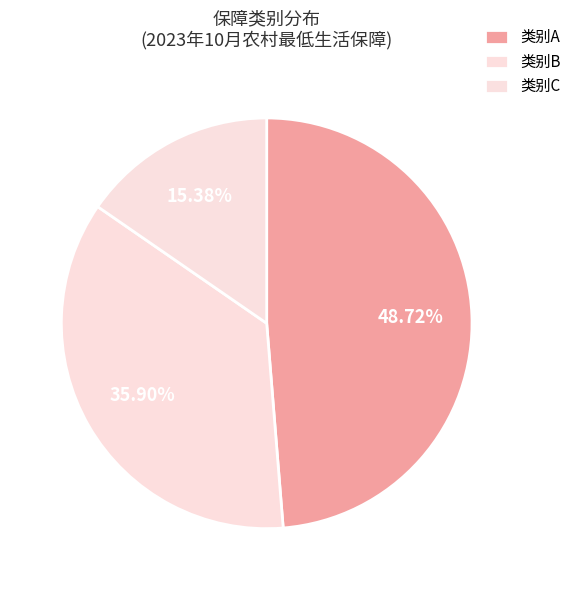

Which category has the smallest portion of the pie?

类别C